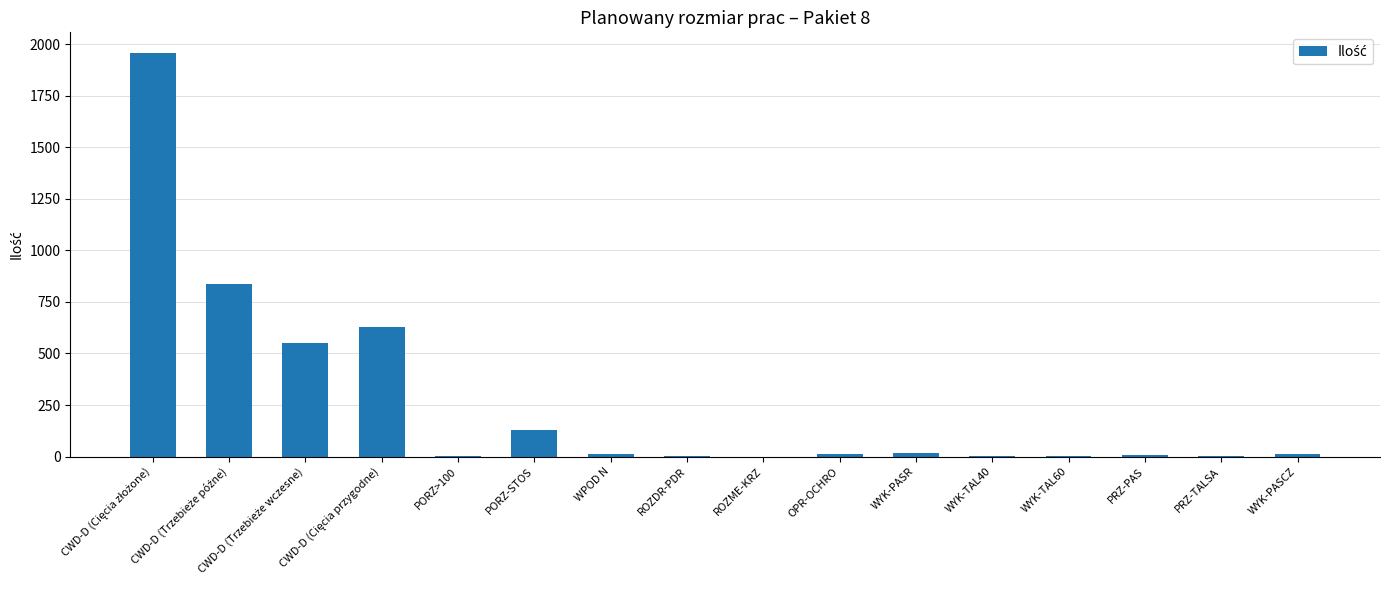

What is the greatest value displayed?

1959.0